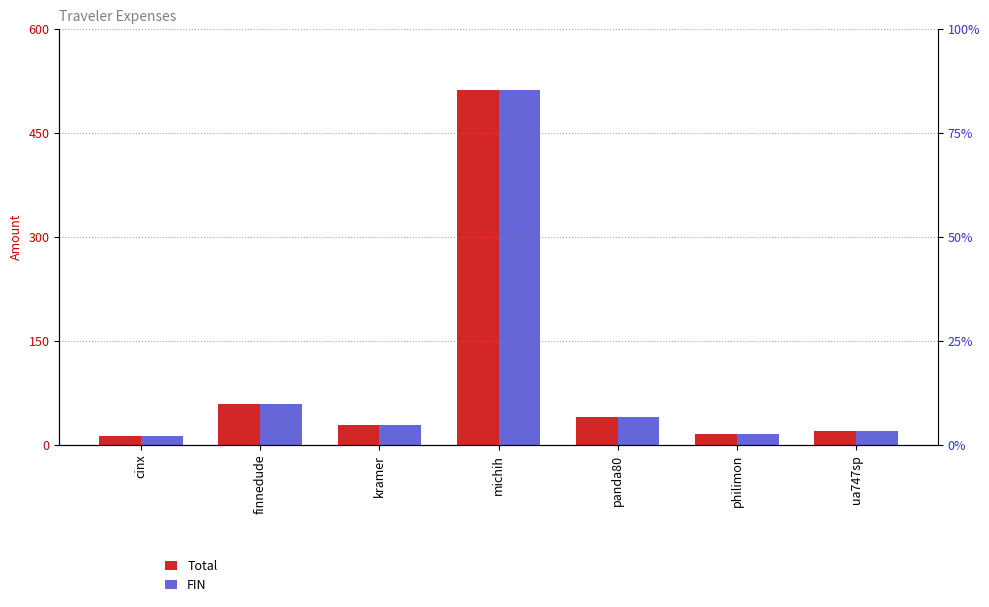

What is the value of the Total bar at the 6th from the left?

15.4